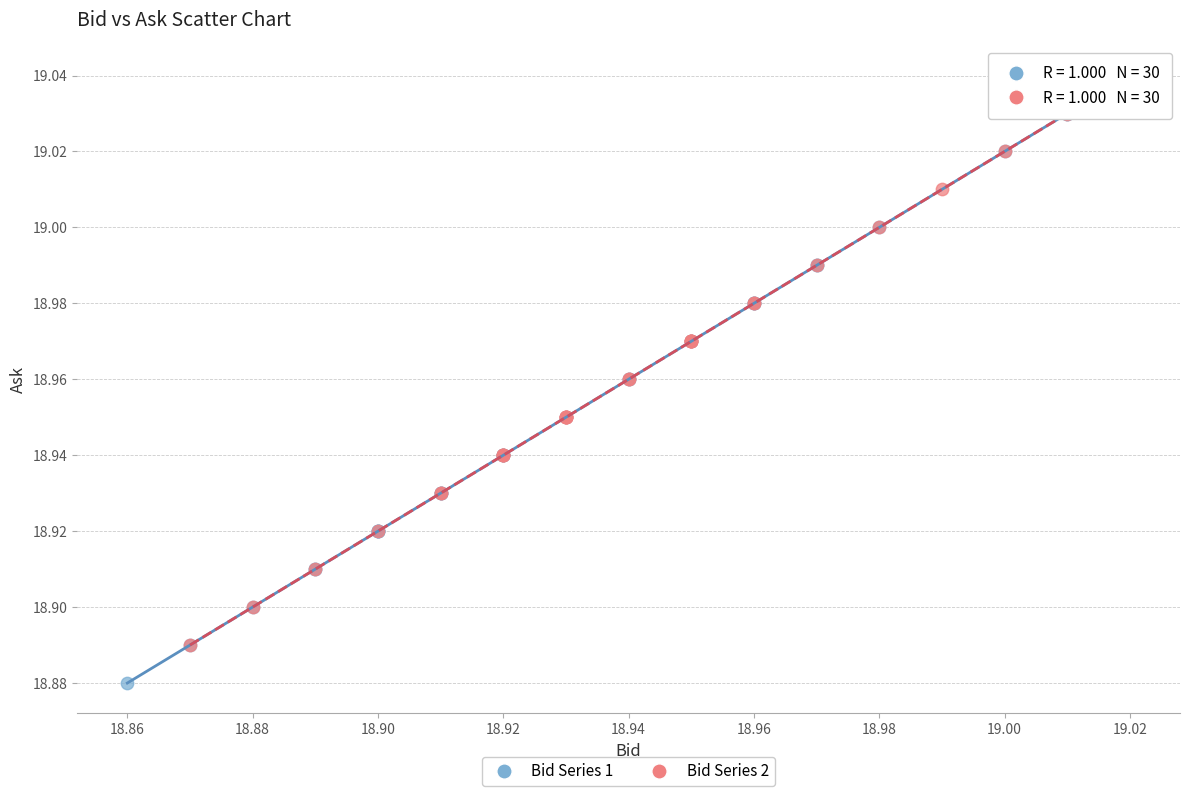

Which series reaches the minimum Y coordinate?

Bid Series 1